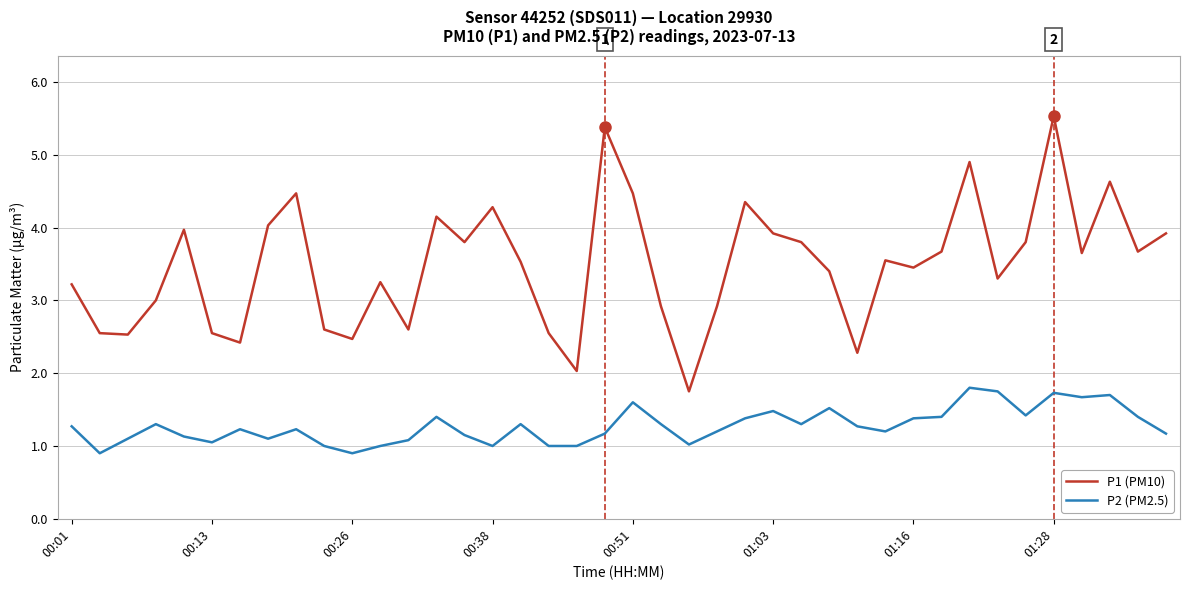

In P1 (PM10), how many points are lower than both neighbors (excluding endpoints)?

12